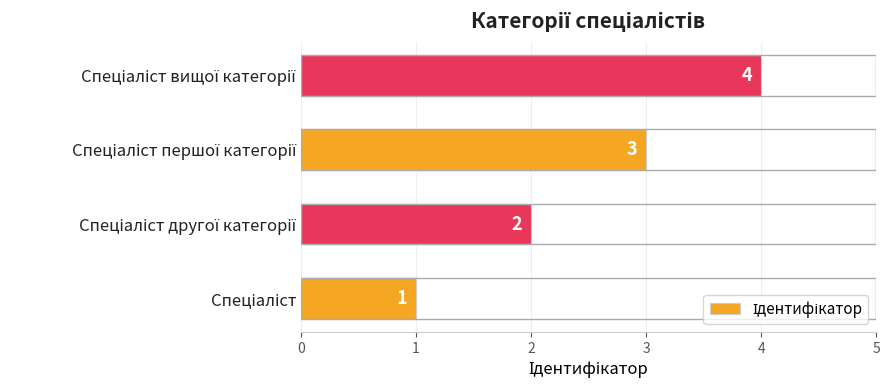

What is the difference between the maximum and minimum values?

3